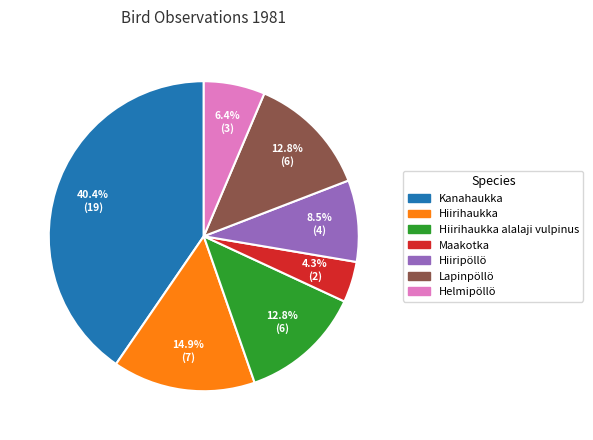

Which category has the smallest portion of the pie?

Maakotka